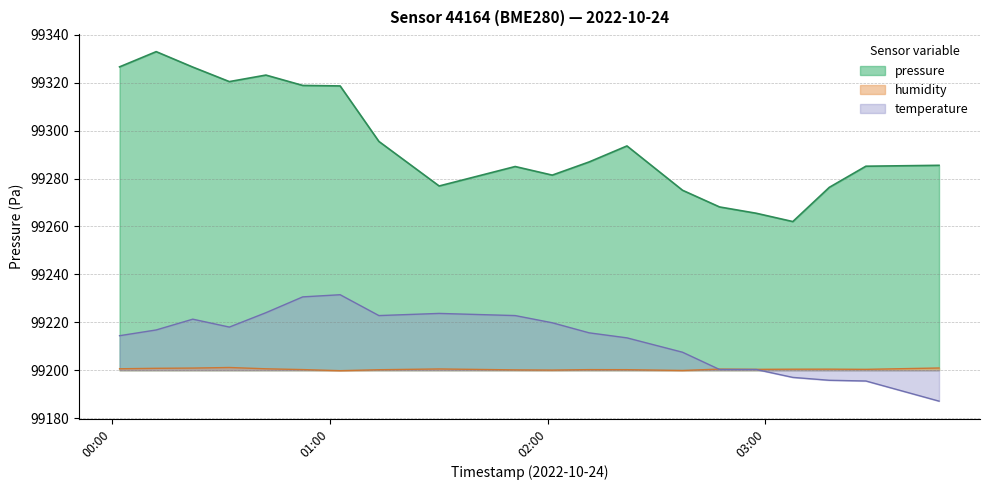

True or false: pressure has a value of 47562.8 at 2022-10-24T00:32:25.

False